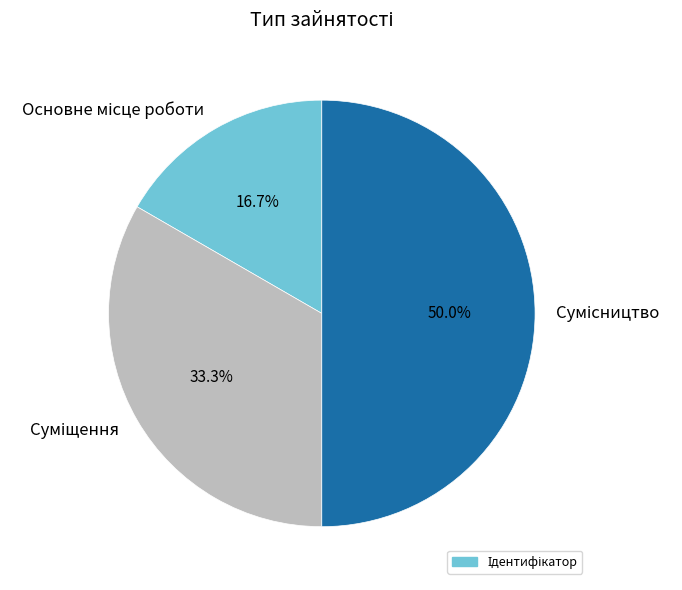

Between Основне місце роботи and Сумісництво, which is larger?

Сумісництво